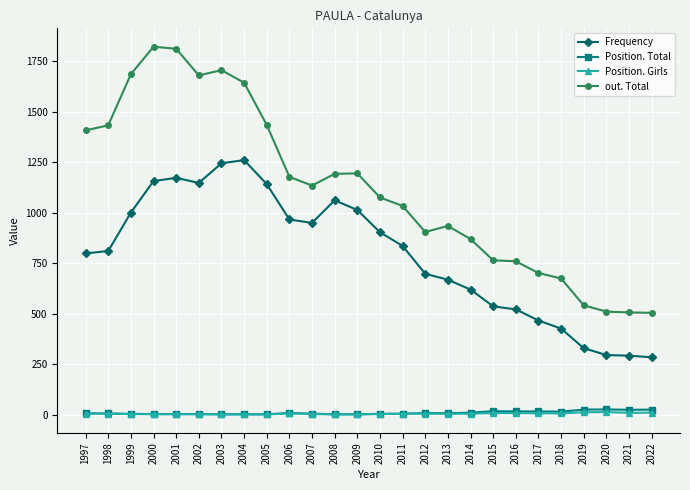

What is the value of the Position. Total point at the 11th from the left?

5